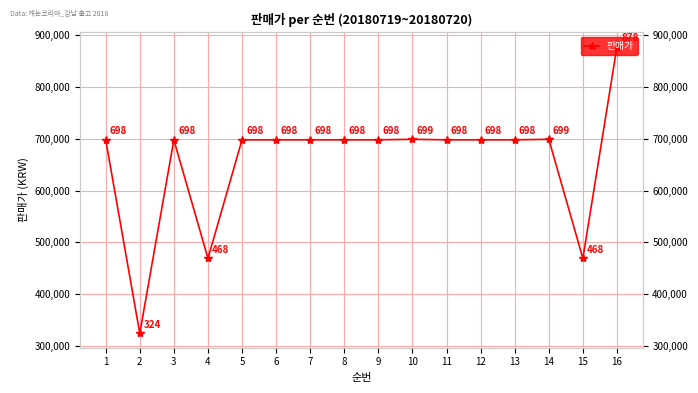

What is the minimum value shown in the chart?

324000